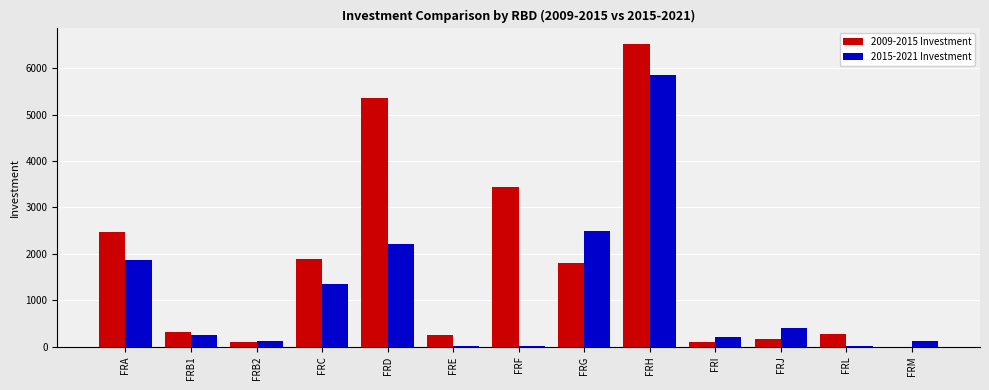

Which series changed the most between FRH and FRI?

2009-2015 Investment